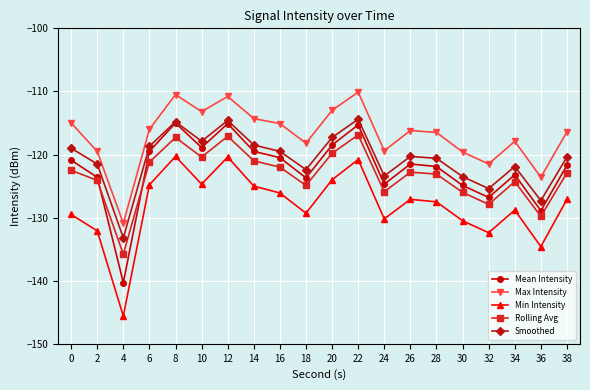

What value does the Mean Intensity series have at 2?

-123.6